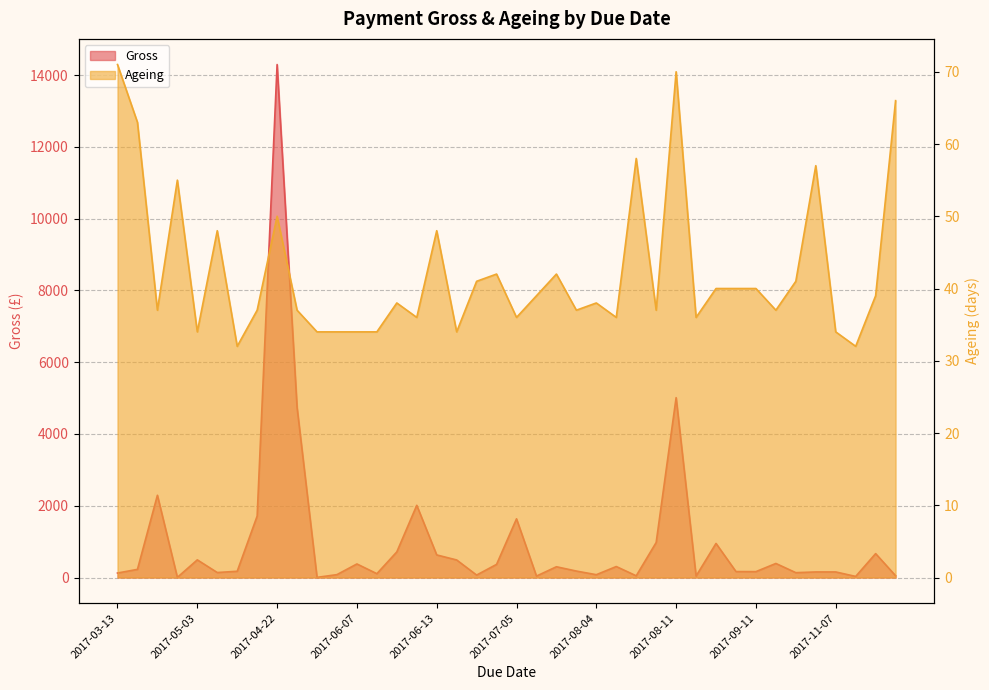

Which has a higher value, 2017-04-22 or 2017-11-07?

2017-04-22